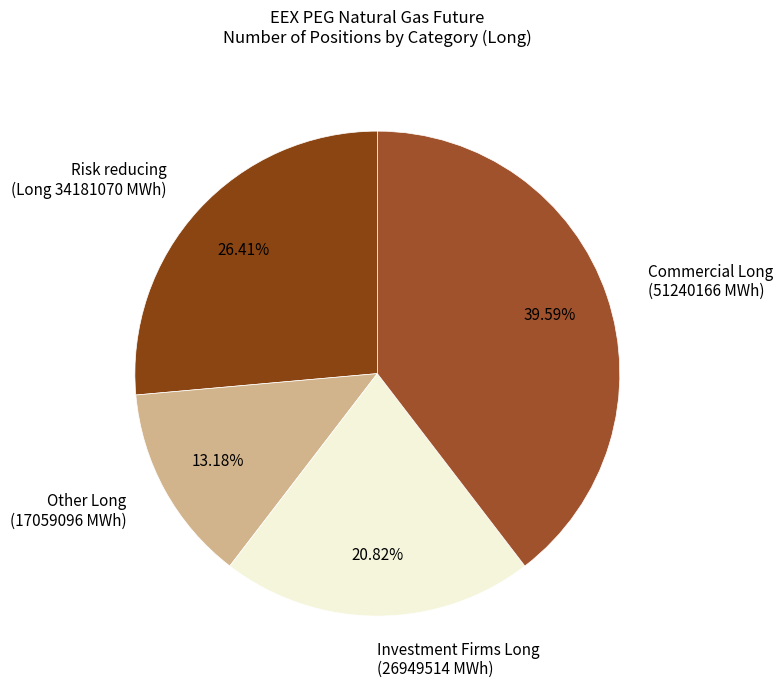

Is there a majority slice in this chart?

No